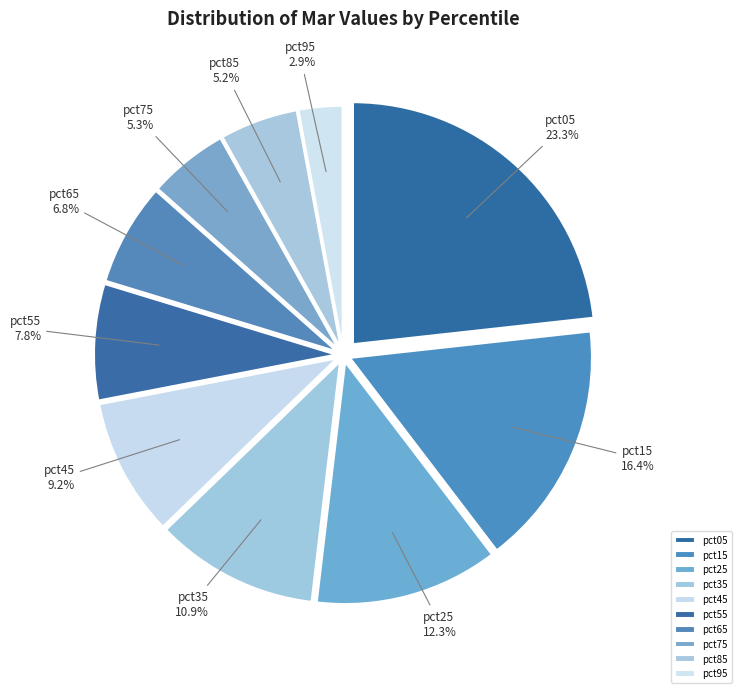

What percentage is NOT represented by pct35?

89.1%